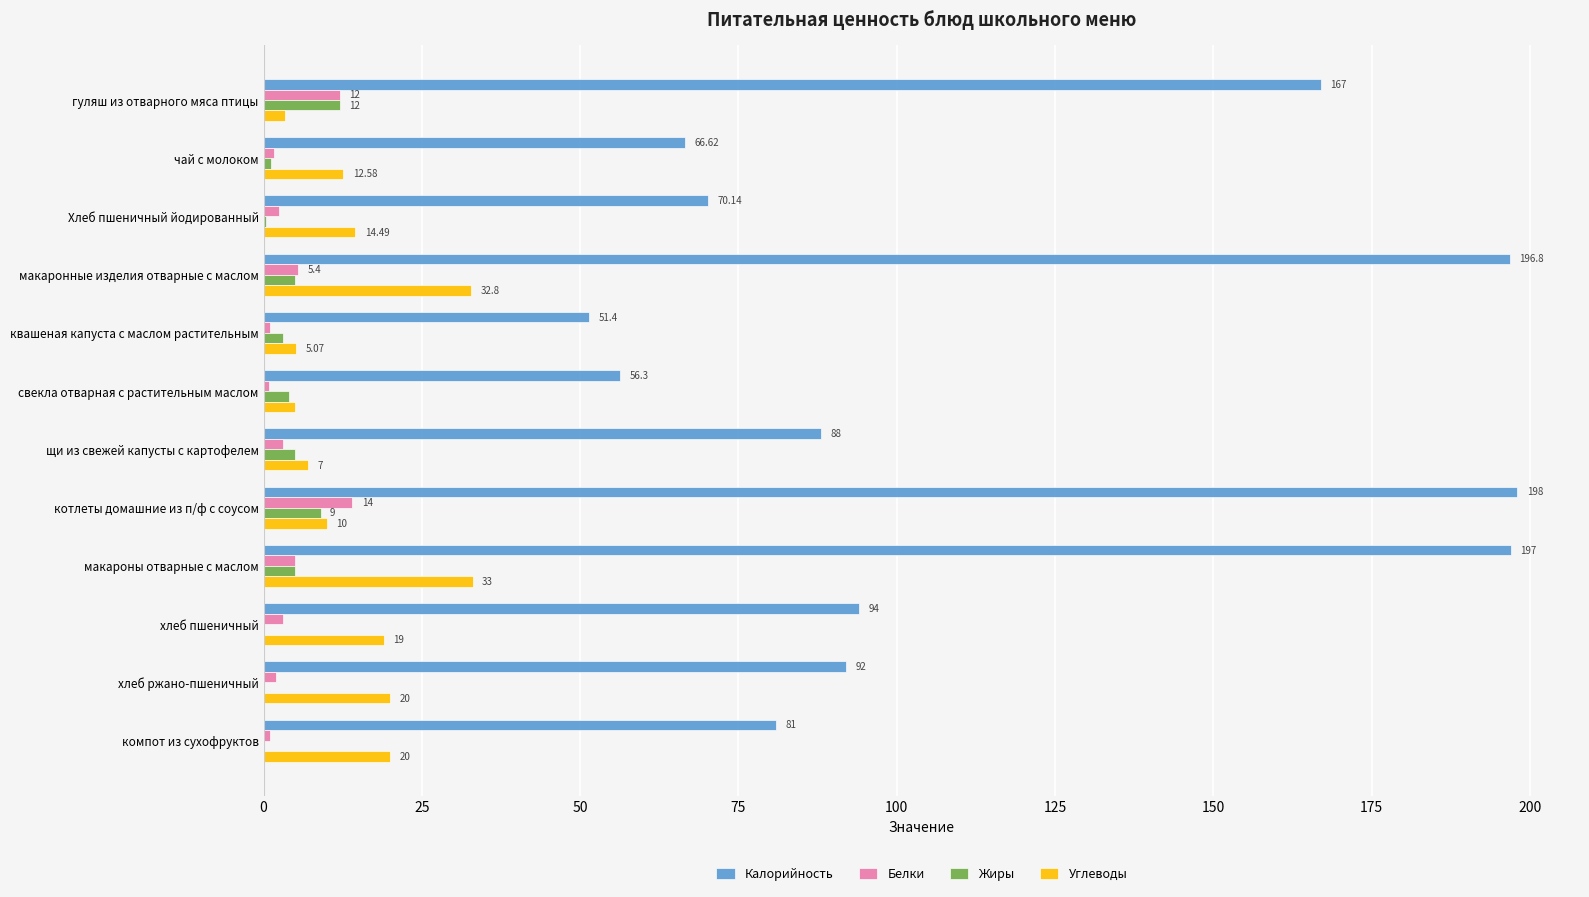

What is the total value across all series at щи из свежей капусты с картофелем?

103.0